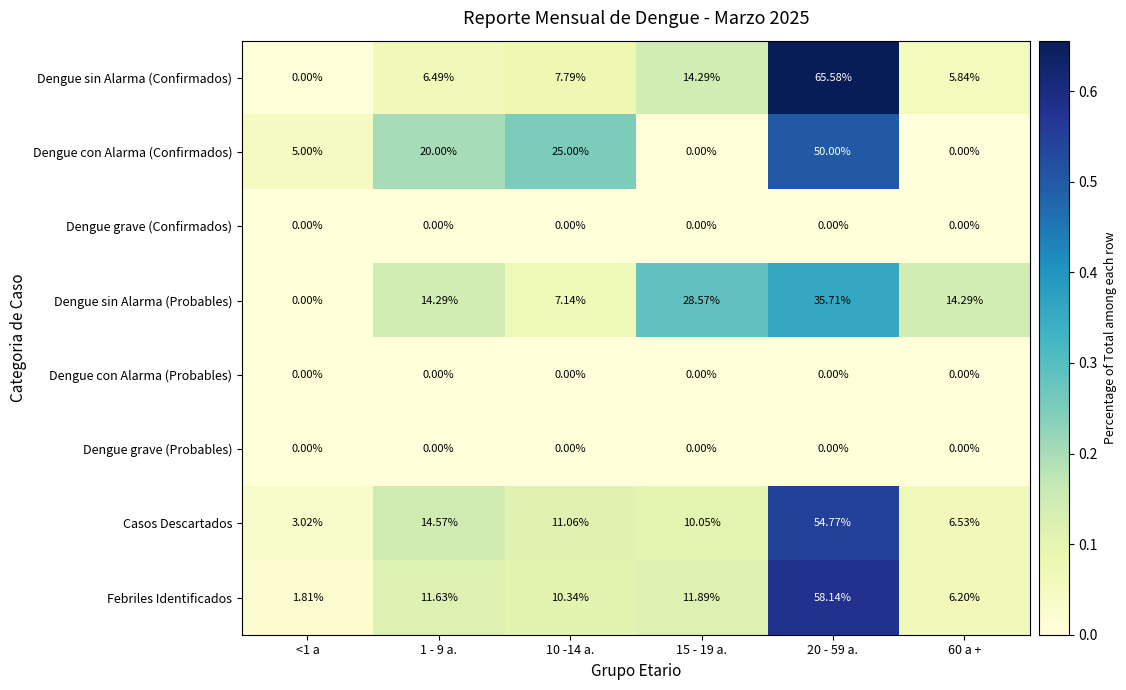

Which series changed the most between <1 a and 10 -14 a.?

Dengue con Alarma (Confirmados)